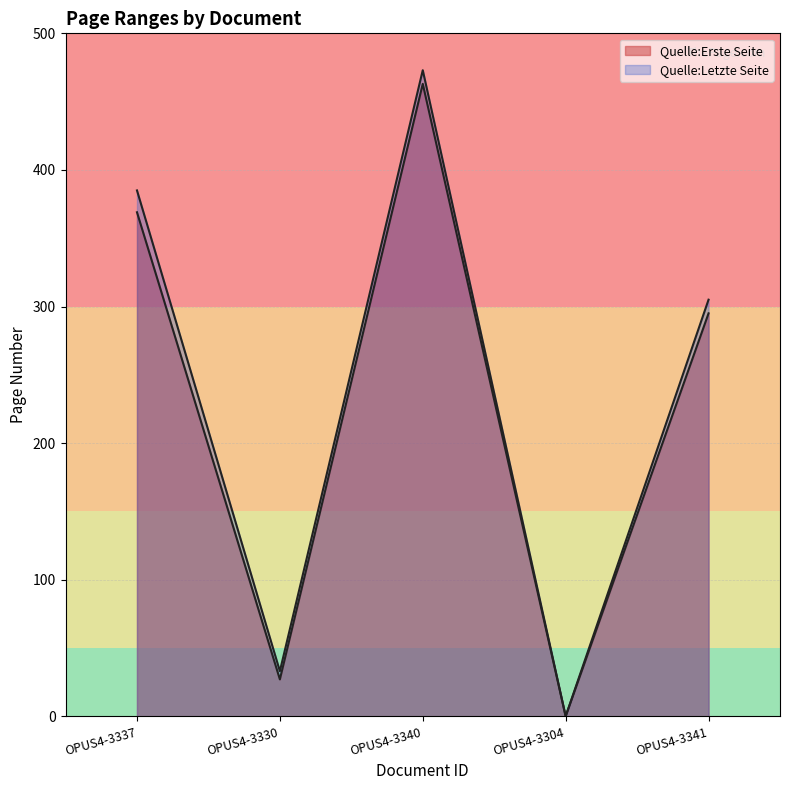

What is the sum of all Quelle:Erste Seite values?

1154